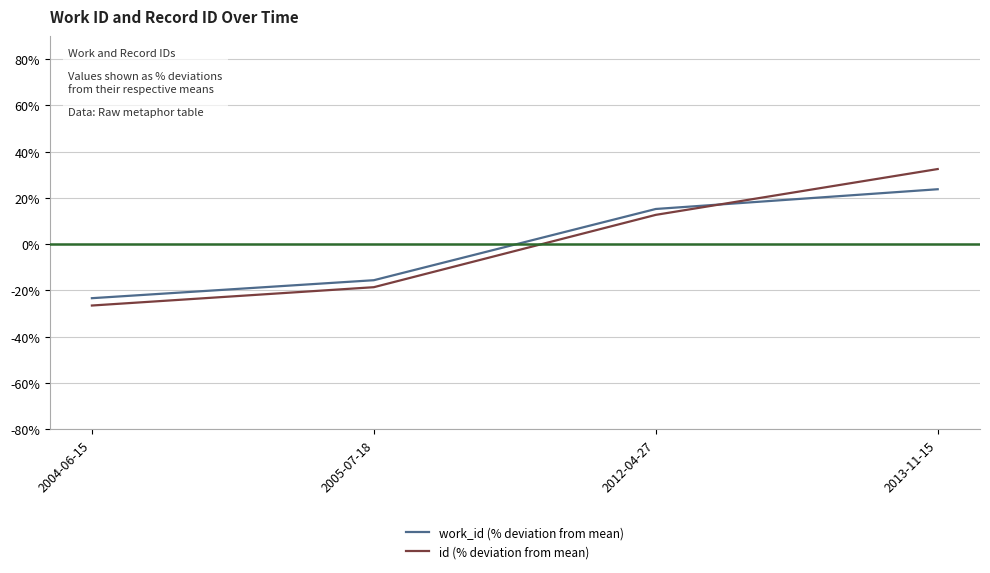

The value of id (% deviation from mean) at 2012-04-27 is 12.7. True or false?

True